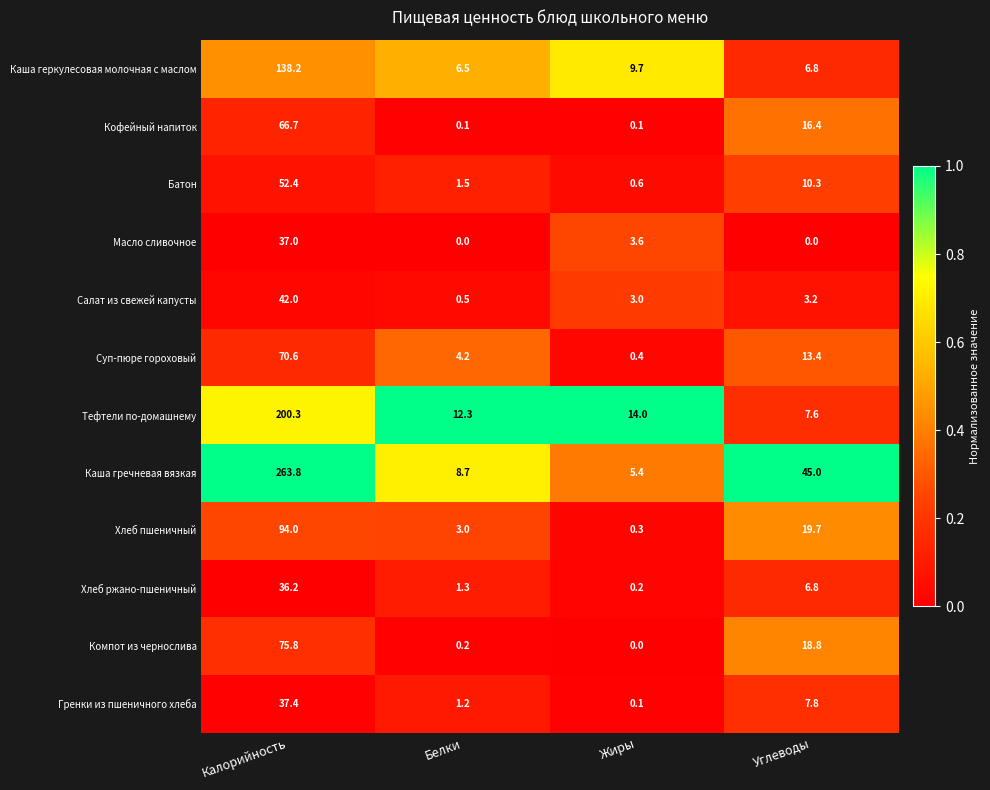

What is the sum of the Гренки из пшеничного хлеба values at Жиры and Углеводы?

7.9